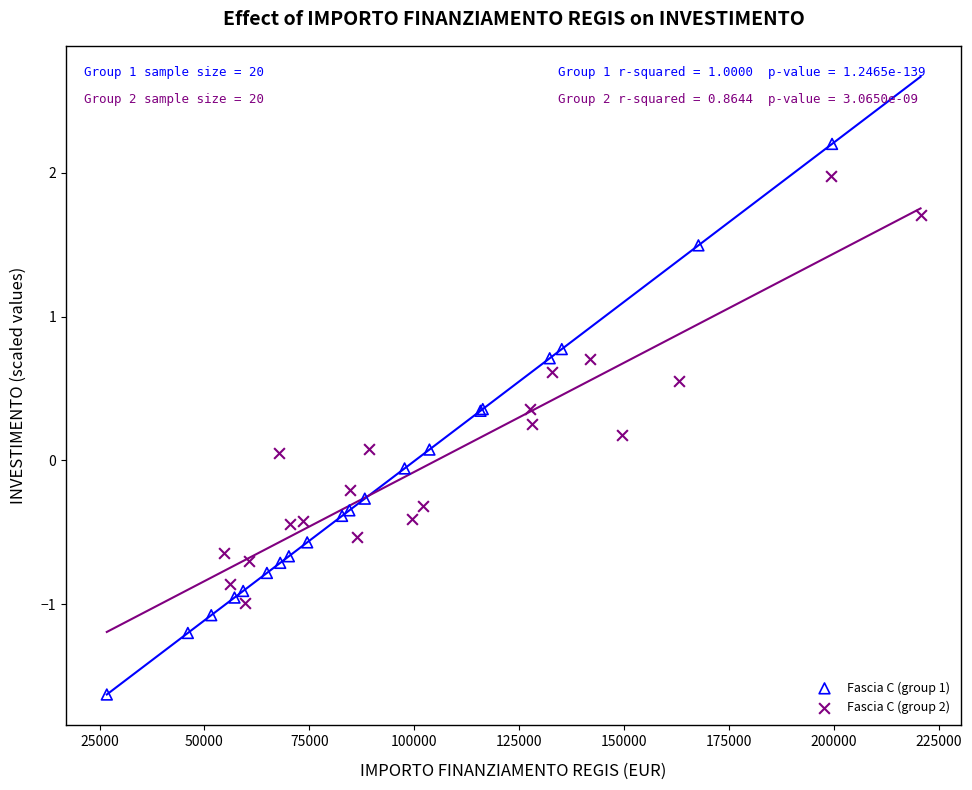

Which series has the widest spread of Y values?

Fascia C (group 1)